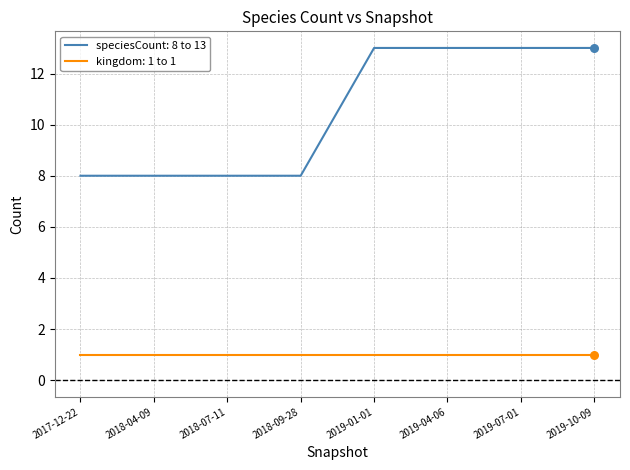

What is the spread (max minus min) of values at 2019-01-01?

12